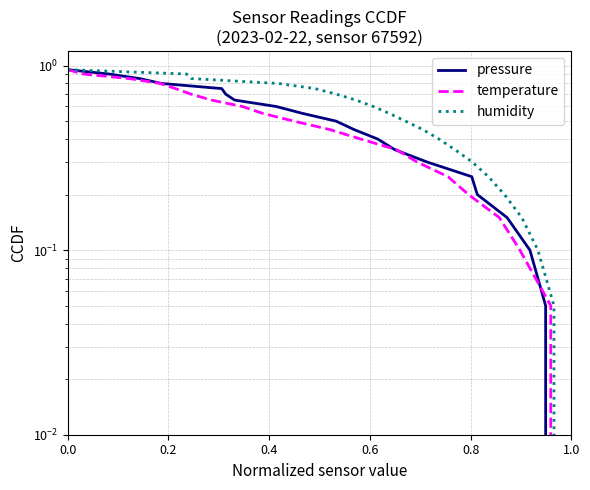

True or false: humidity and temperature cross at least once.

False